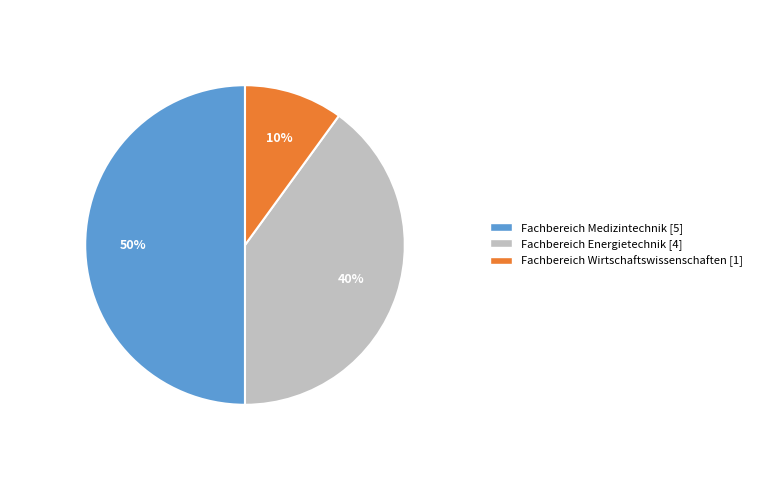

How many segments does this pie chart have?

3